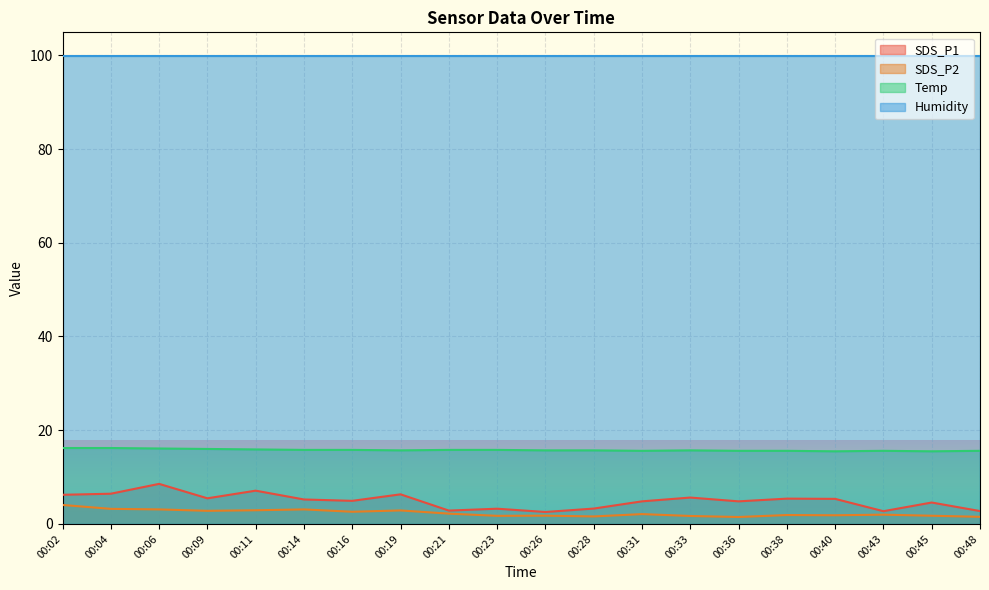

At which category does the chart reach its peak across all series?

00:02